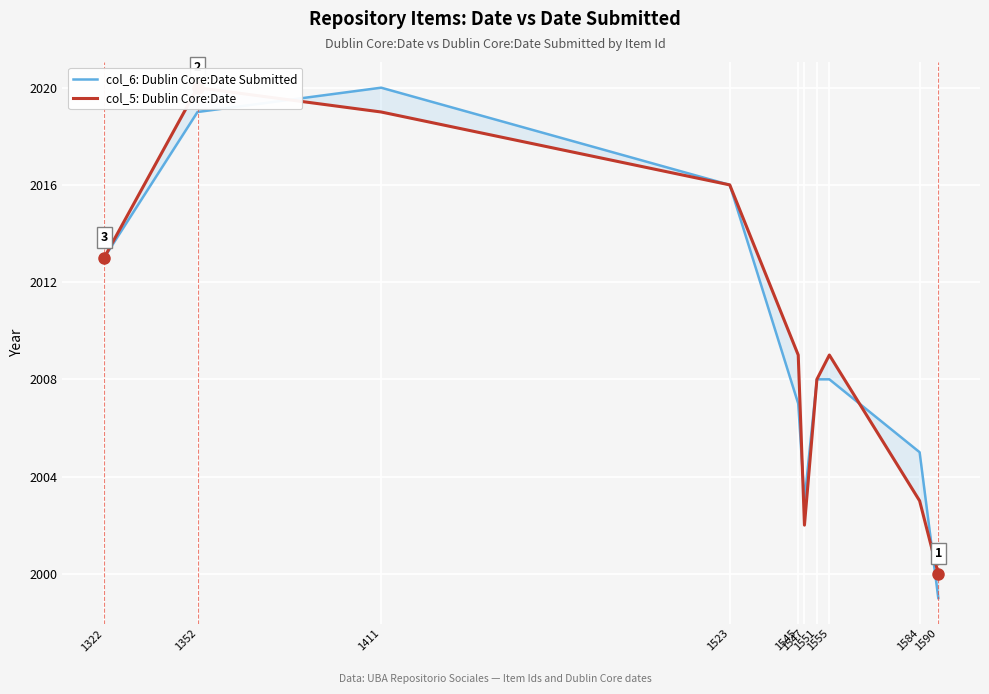

Reading left to right, what are all the values shown in this chart?

col_6: Dublin Core:Date Submitted: 1322=2013	1352=2019	1411=2020	1523=2016	1545=2007	1547=2003	1551=2008	1555=2008	1584=2005	1590=1999
col_5: Dublin Core:Date: 1322=2013	1352=2020	1411=2019	1523=2016	1545=2009	1547=2002	1551=2008	1555=2009	1584=2003	1590=2000